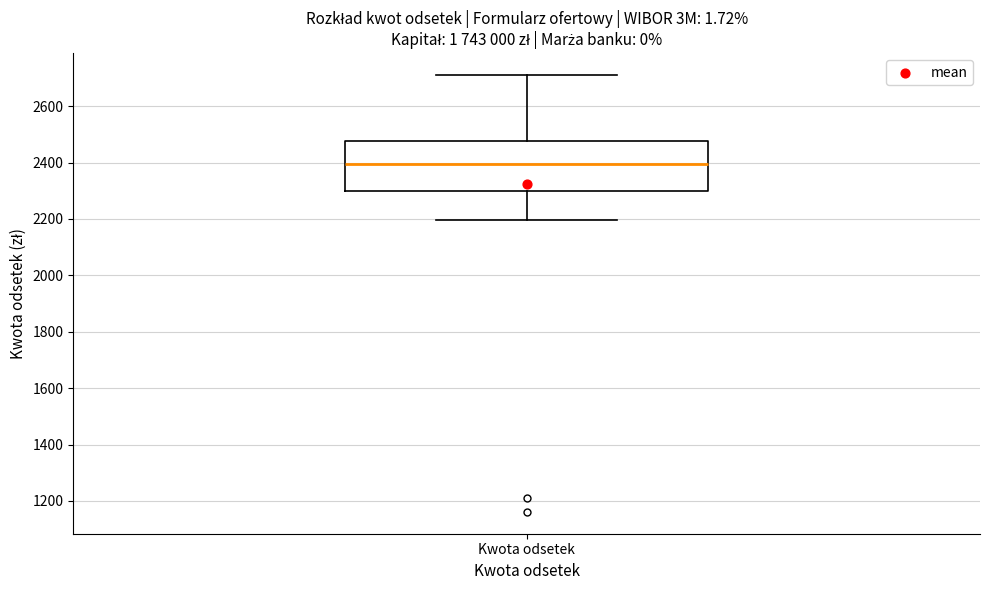

Read this box plot against the y-axis: the position of the median line, the range covered by the box, and the ends of both whiskers. The values are not printed on the chart, so give them approximately, as read against the axis.

median 2400, box 2300 to 2480, whiskers 2200 to 2720